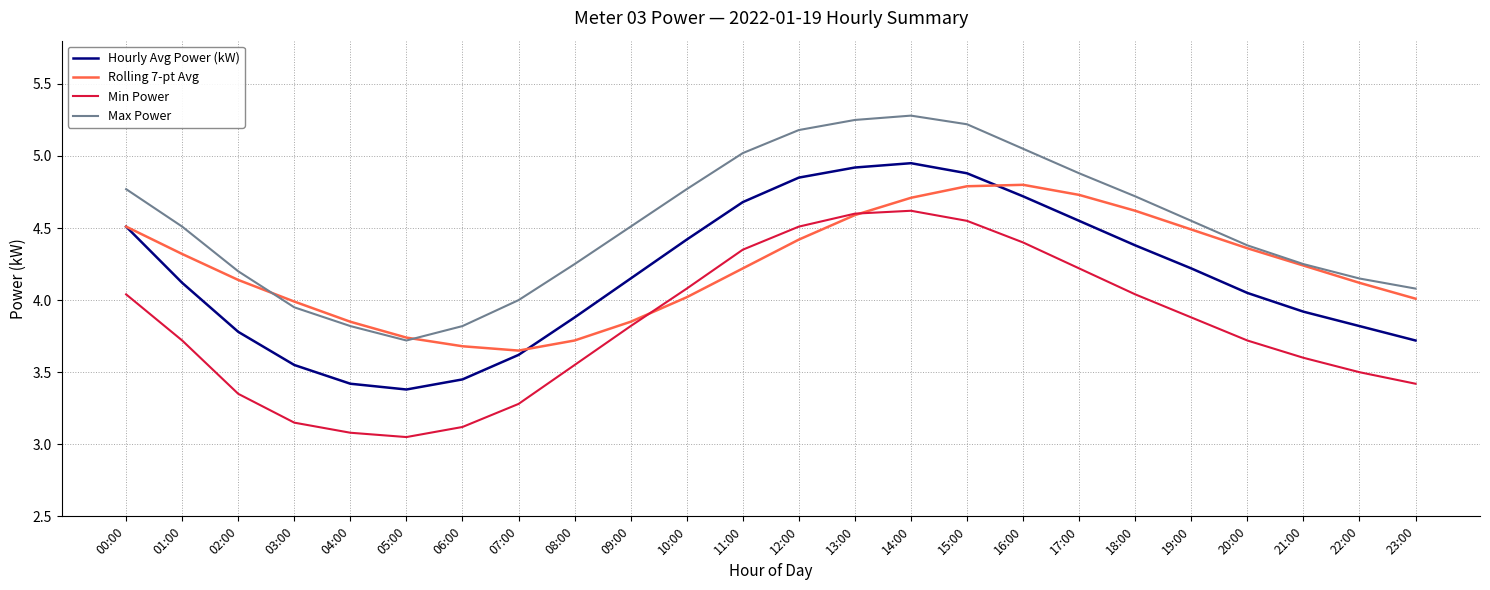

Rank the series by their maximum value, from lowest to highest.

Min Power, Rolling 7-pt Avg, Hourly Avg Power (kW), Max Power